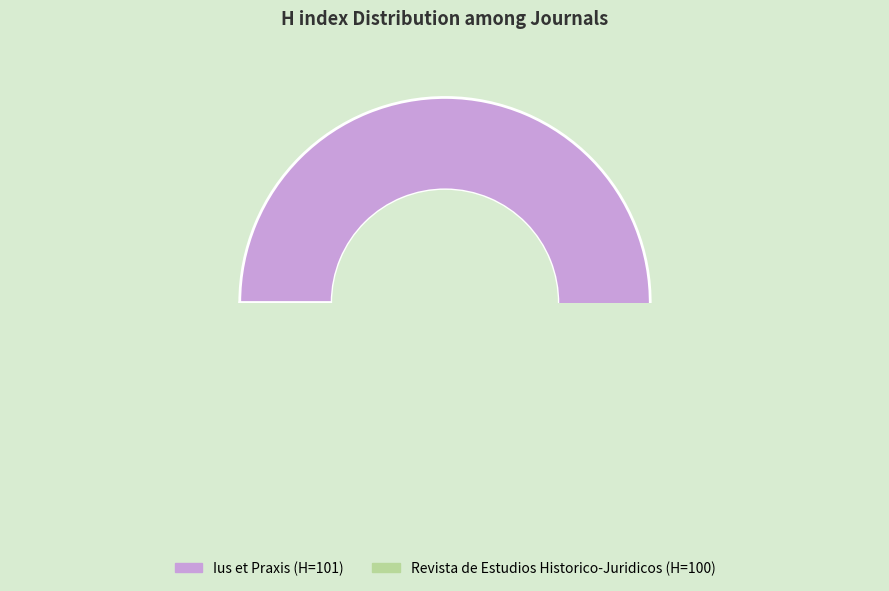

To the nearest percent, what percentage of the pie is Ius et Praxis?

50%